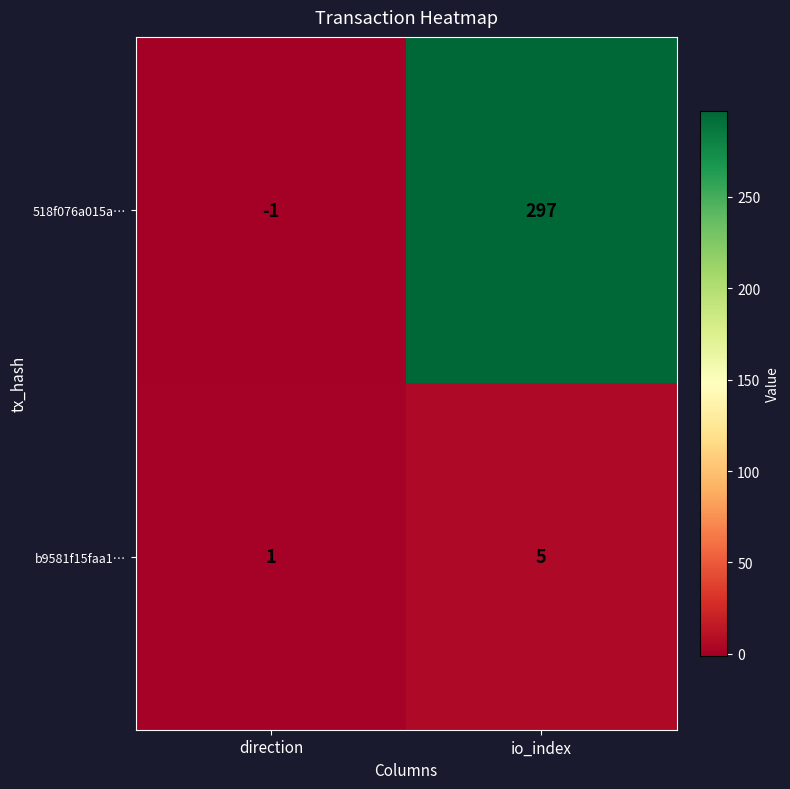

At which label does b9581f15faa1… reach its peak?

io_index